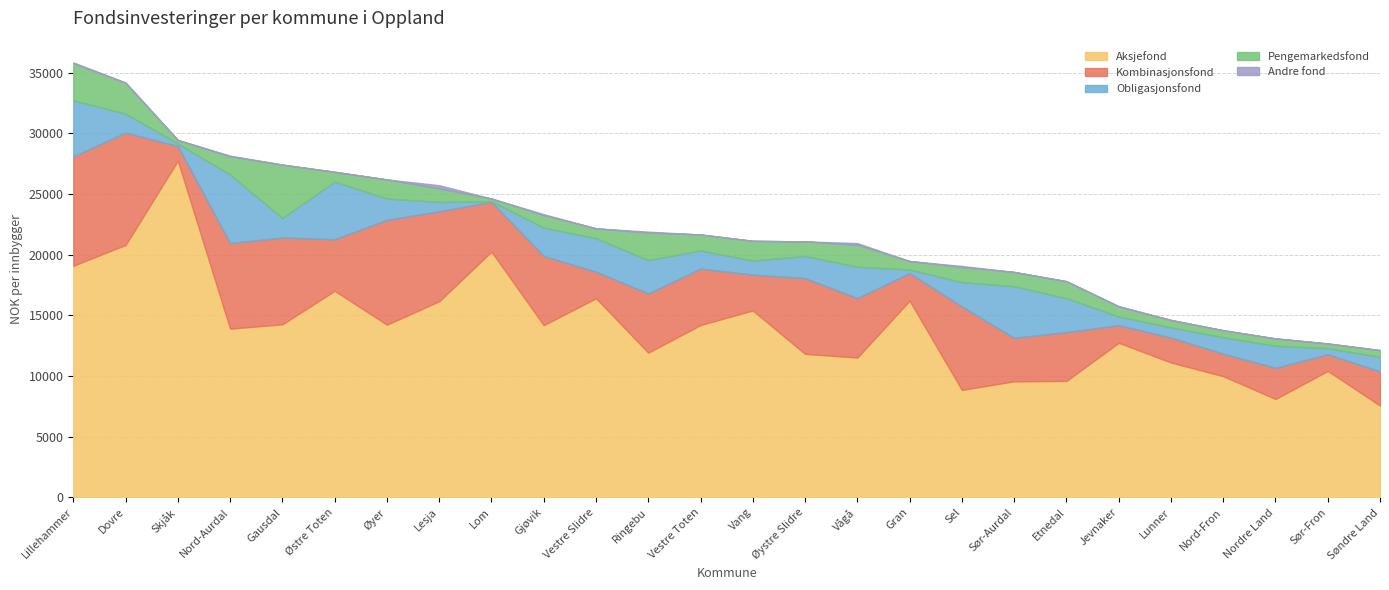

Between Gjøvik and Vang, which is larger?

Vang